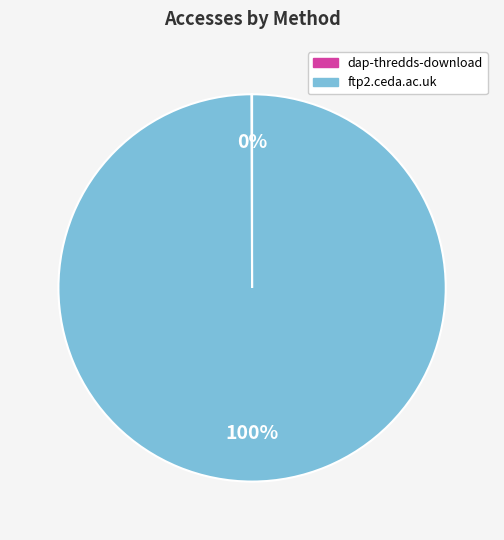

To the nearest percent, what is the difference between the largest and smallest slice percentages?

100%